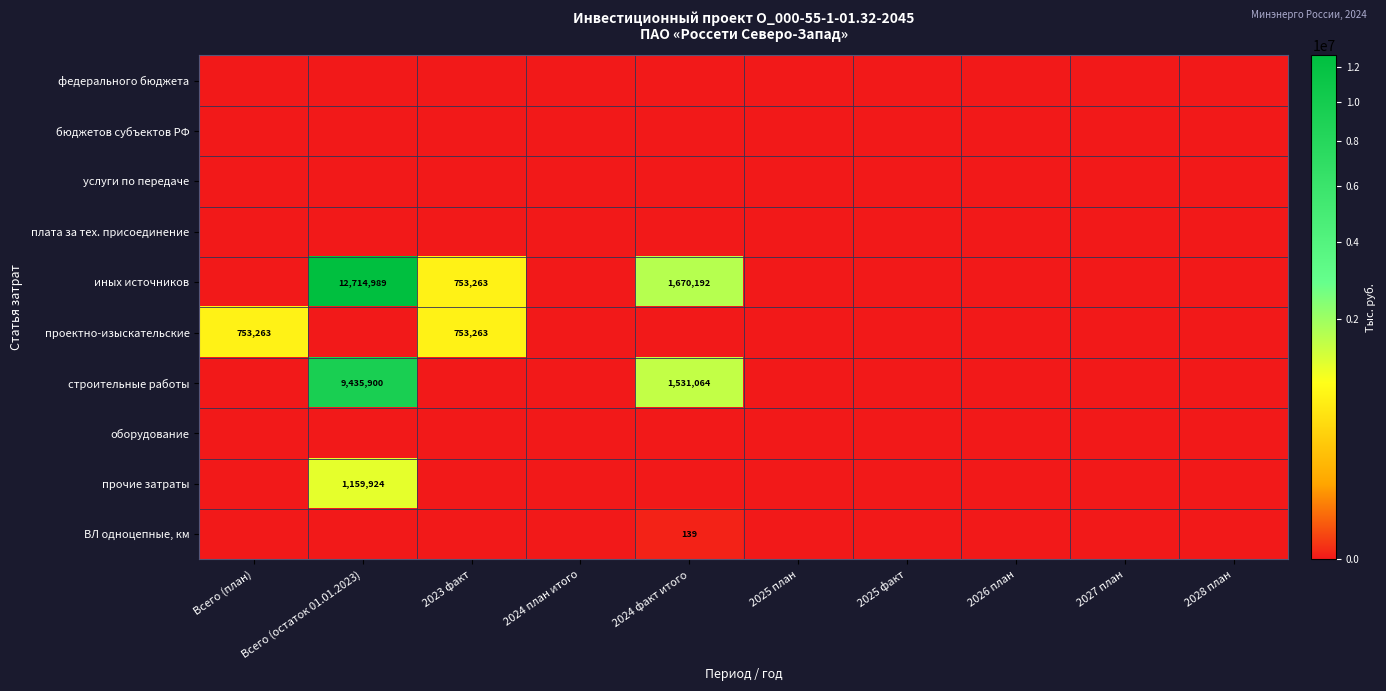

How many series are shown in this chart?

10